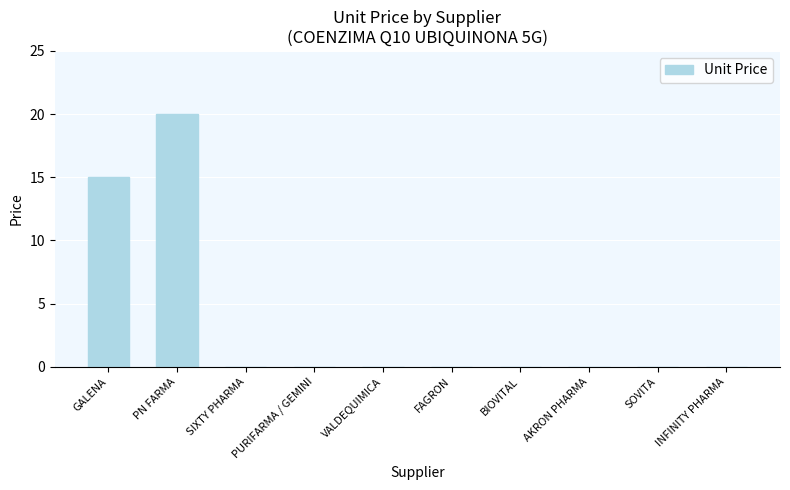

Reading right to left, list all the values displayed in this chart.

0	0	0	0	0	0	0	0	20	15